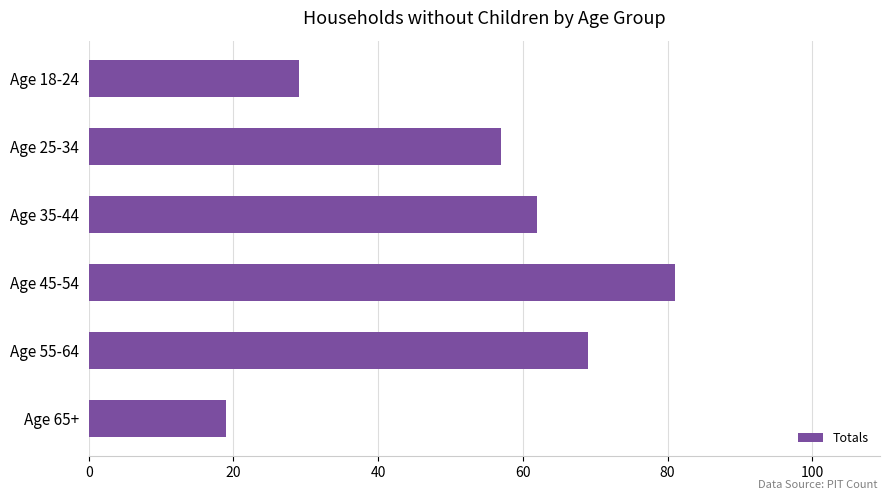

List the labels in order of value, smallest first.

Age 65+, Age 18-24, Age 25-34, Age 35-44, Age 55-64, Age 45-54